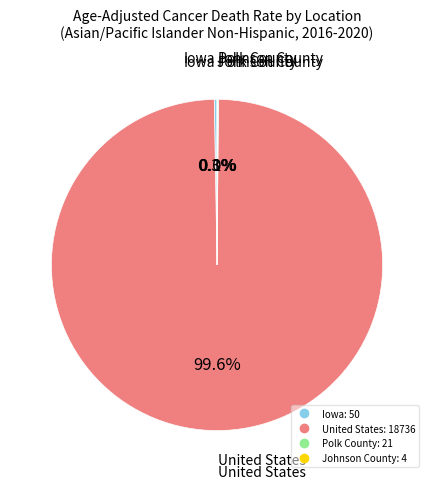

To the nearest percent, what percentage of the pie is United States?

100%